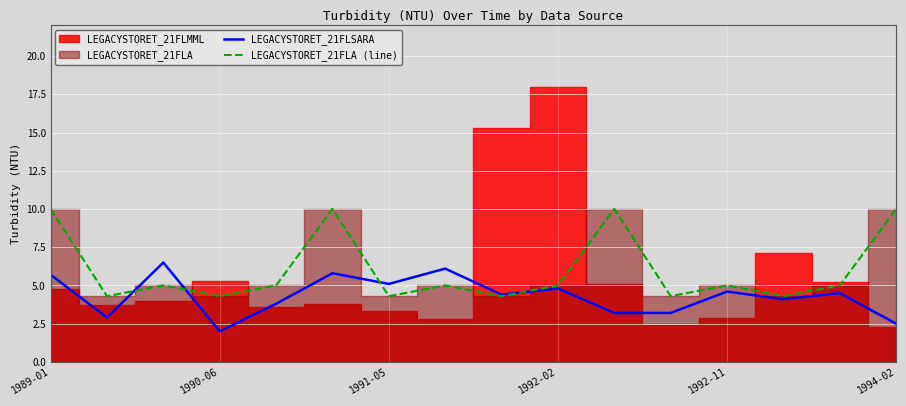

Is it true that LEGACYSTORET_21FLSARA equals 8.2 at 1989-01?

False